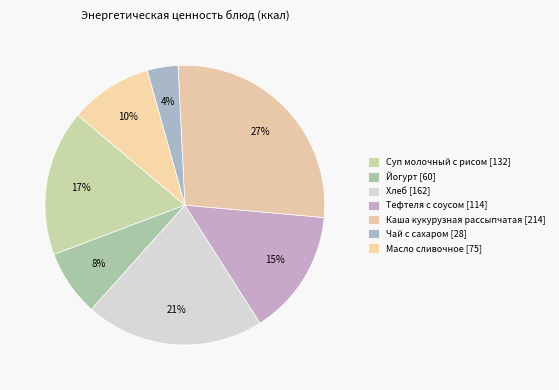

Does Суп молочный с рисом represent more than half of the total?

No